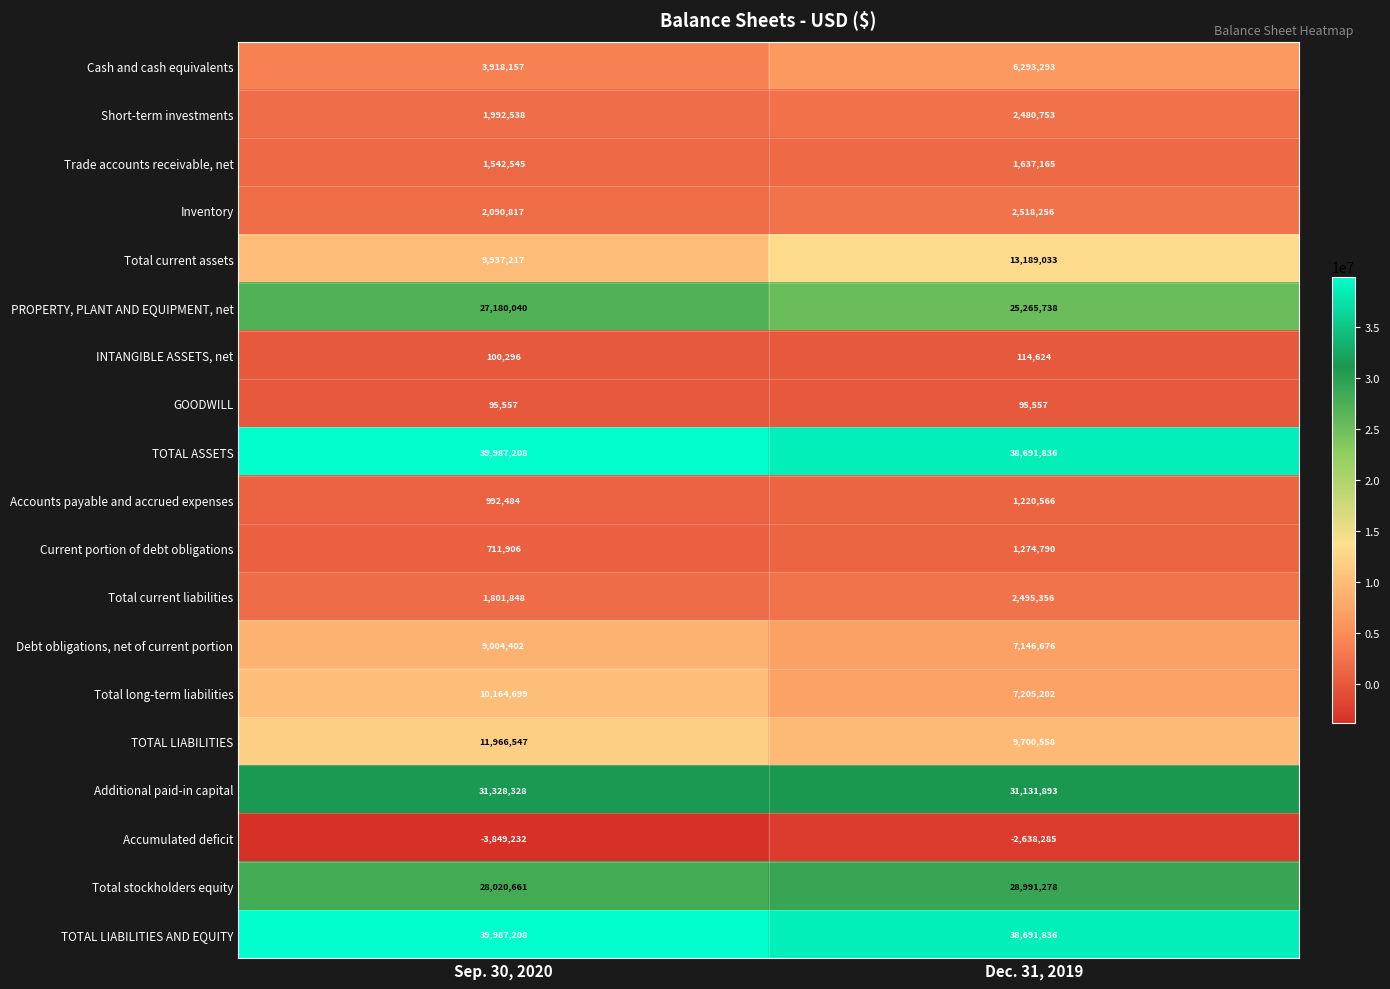

At how many categories does at least one series exceed 19897047?

2